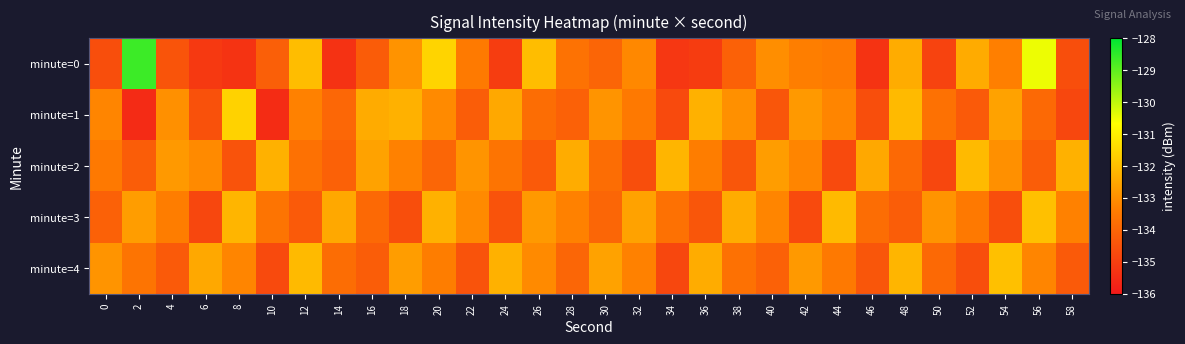

Reading left to right, what are all the values shown in this chart?

minute=0: 0=-134.6	2=-128.7	4=-134.5	6=-135.1	8=-135.3	10=-134.2	12=-132.1	14=-135.3	16=-134.2	18=-132.9	20=-131.6	22=-133.5	24=-135.0	26=-132.0	28=-133.7	30=-134.0	32=-133.1	34=-135.2	36=-135.1	38=-134.1	40=-133.0	42=-133.3	44=-133.5	46=-135.3	48=-132.4	50=-134.9	52=-132.4	54=-133.3	56=-130.5	58=-134.6
minute=1: 0=-133.2	2=-135.5	4=-133.0	6=-134.5	8=-131.6	10=-135.5	12=-133.3	14=-133.9	16=-132.4	18=-132.3	20=-133.1	22=-134.2	24=-132.5	26=-133.8	28=-134.1	30=-132.9	32=-133.5	34=-134.7	36=-132.3	38=-133.0	40=-134.4	42=-132.8	44=-133.2	46=-134.6	48=-132.1	50=-133.7	52=-134.3	54=-132.6	56=-133.9	58=-134.8
minute=2: 0=-133.5	2=-134.2	4=-132.8	6=-133.1	8=-134.5	10=-132.3	12=-133.7	14=-134.1	16=-132.6	18=-133.3	20=-134.0	22=-132.9	24=-133.6	26=-134.3	28=-132.4	30=-133.8	32=-134.6	34=-132.2	36=-133.4	38=-134.4	40=-132.7	42=-133.2	44=-134.7	46=-132.5	48=-133.9	50=-134.8	52=-132.1	54=-133.0	56=-134.2	58=-132.3
minute=3: 0=-134.1	2=-132.7	4=-133.4	6=-134.8	8=-132.2	10=-133.6	12=-134.3	14=-132.5	16=-133.9	18=-134.6	20=-132.3	22=-133.1	24=-134.5	26=-132.8	28=-133.3	30=-134.0	32=-132.6	34=-133.7	36=-134.4	38=-132.4	40=-133.2	42=-134.7	44=-132.1	46=-133.8	48=-134.2	50=-132.9	52=-133.5	54=-134.6	56=-132.0	58=-133.3
minute=4: 0=-132.9	2=-133.6	4=-134.3	6=-132.5	8=-133.2	10=-134.7	12=-132.1	14=-133.8	16=-134.2	18=-132.7	20=-133.4	22=-134.5	24=-132.3	26=-133.1	28=-134.0	30=-132.6	32=-133.3	34=-134.8	36=-132.4	38=-133.7	40=-134.1	42=-132.8	44=-133.5	46=-134.4	48=-132.2	50=-133.9	52=-134.6	54=-132.0	56=-133.2	58=-134.3